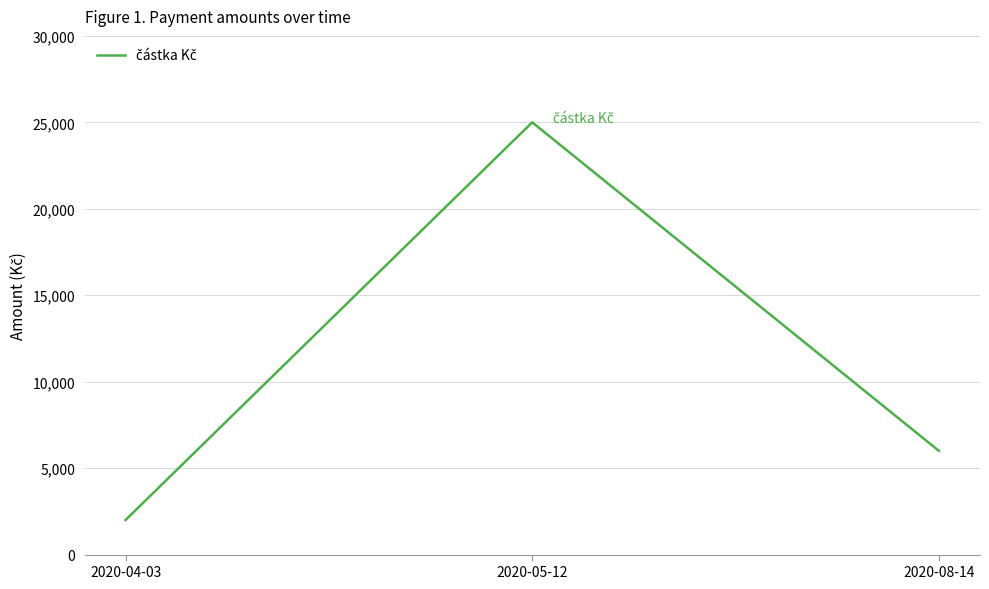

Where is the data nearest to the value 13500?

2020-08-14